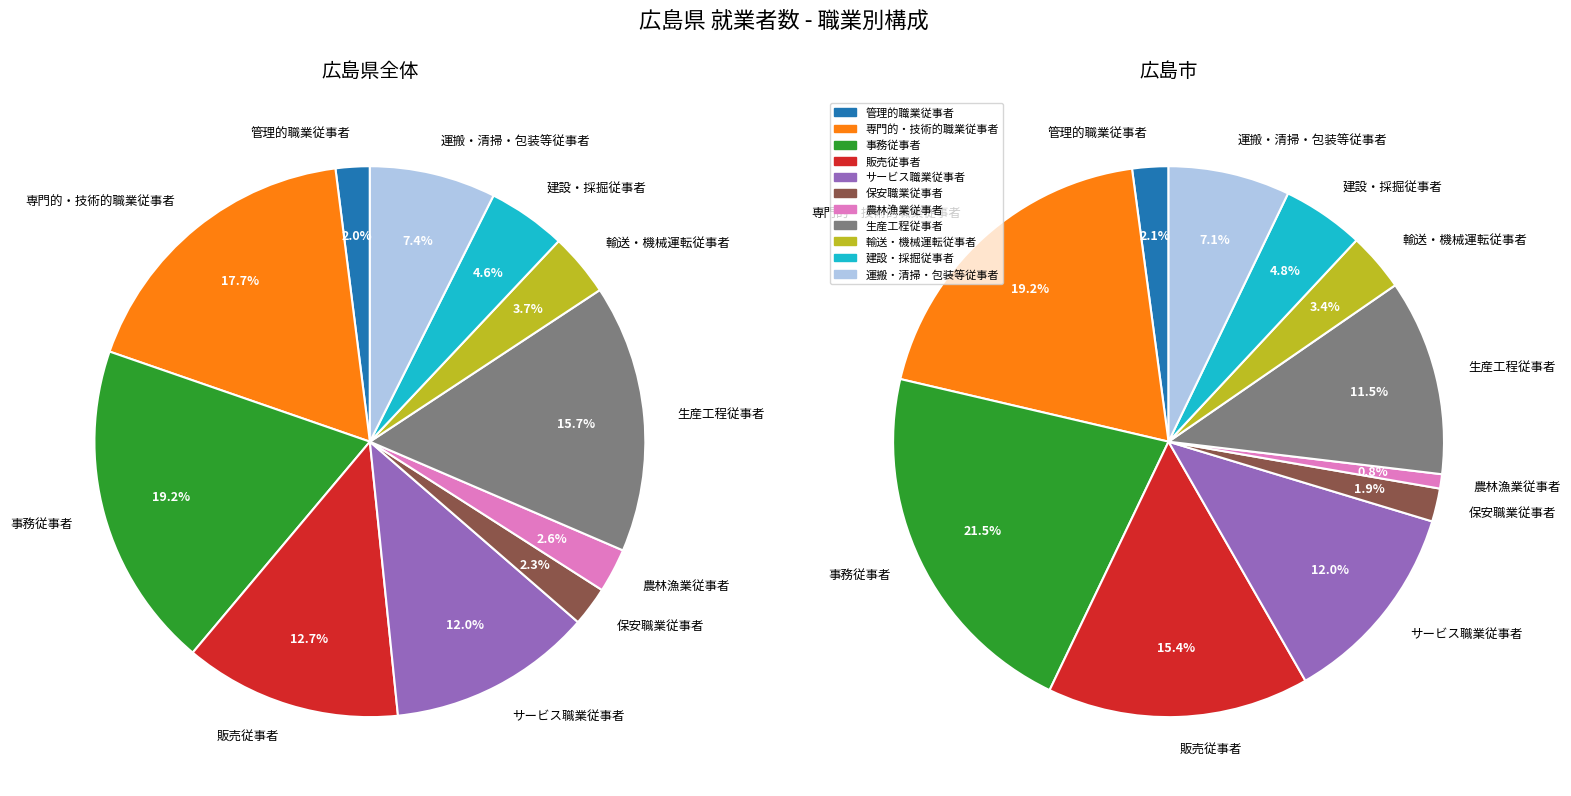

Is the sum of 農林漁業従事者 and 販売従事者 greater than half?

No